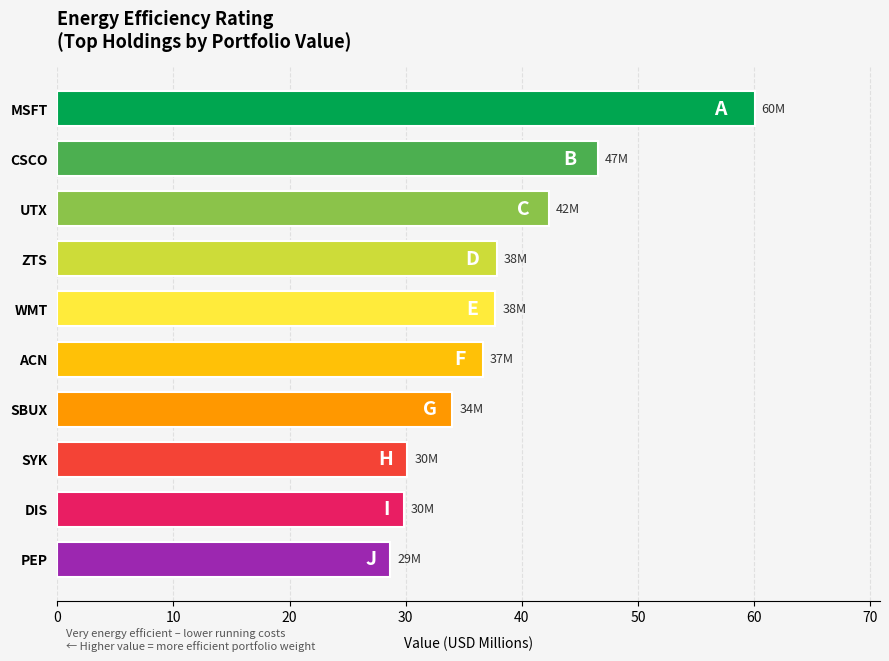

What is the label of the 10th bar from the bottom?

MSFT